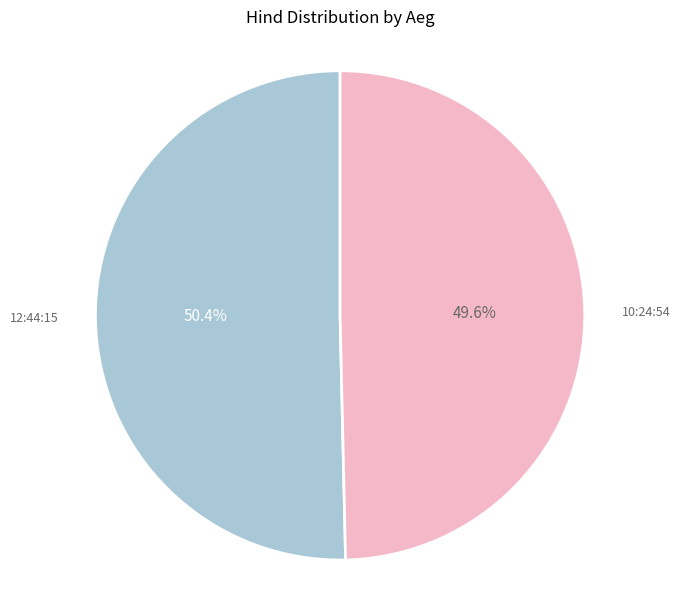

To the nearest percent, what percentage of the pie is 12:44:15?

50%